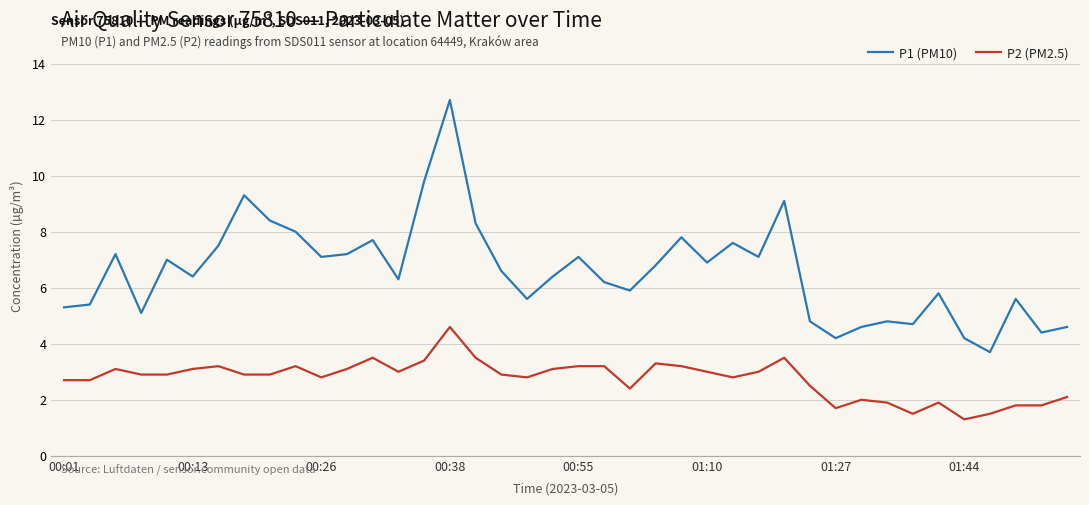

What is the minimum value shown in the chart?

1.3